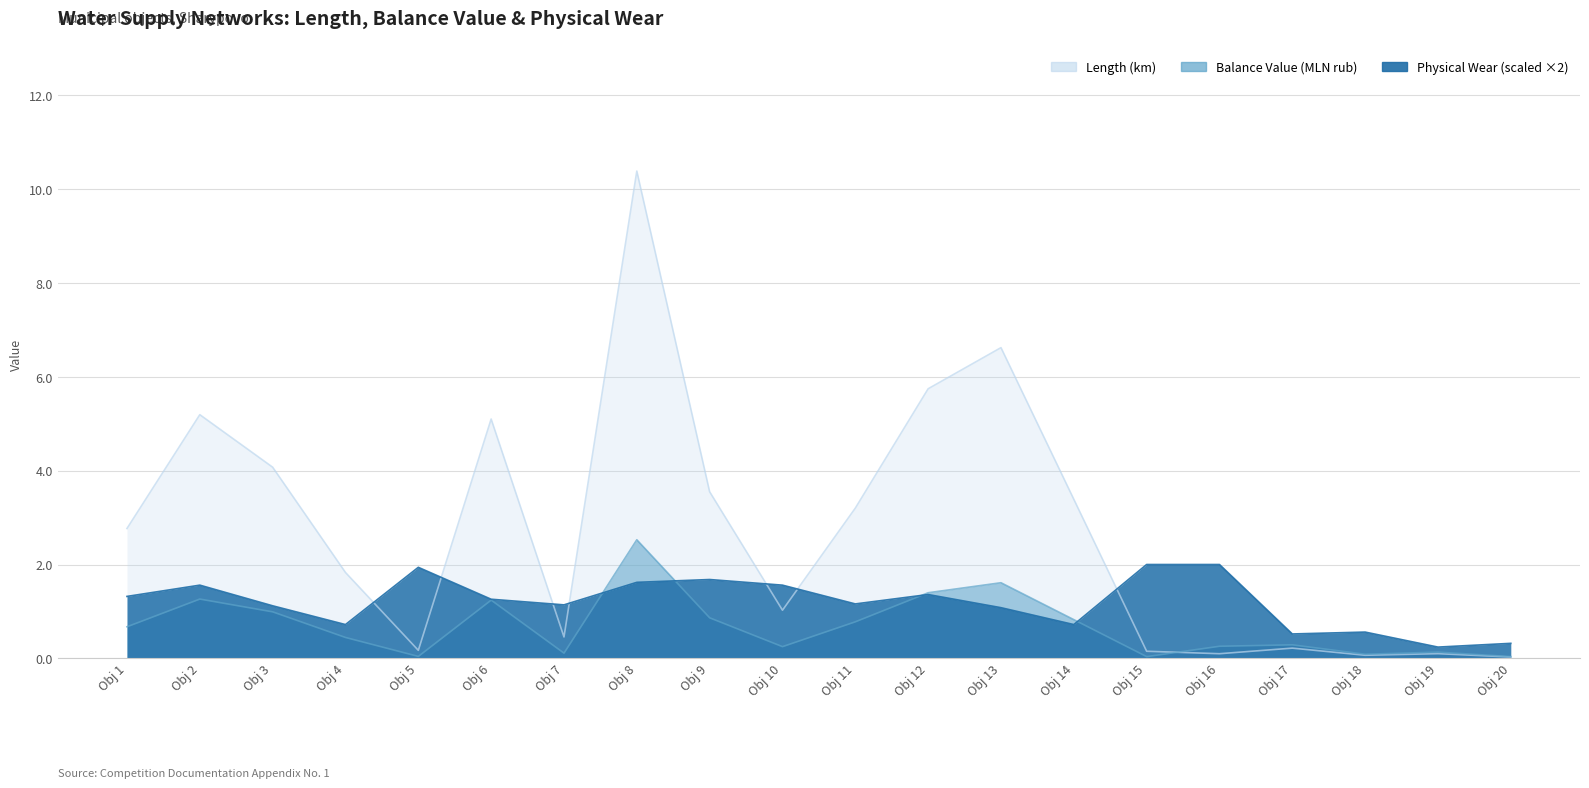

True or false: Length (km) has a value of 7.9 at Obj 2.

False